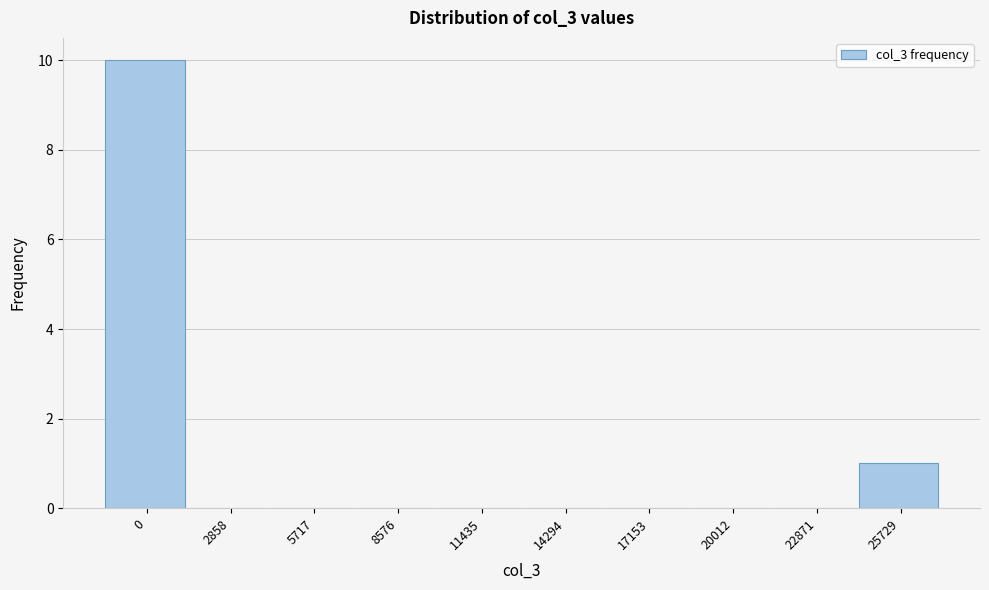

Reading left to right, what are all the values shown in this chart?

0=10	2858=0	5717=0	8576=0	11435=0	14294=0	17153=0	20012=0	22871=0	25729=1